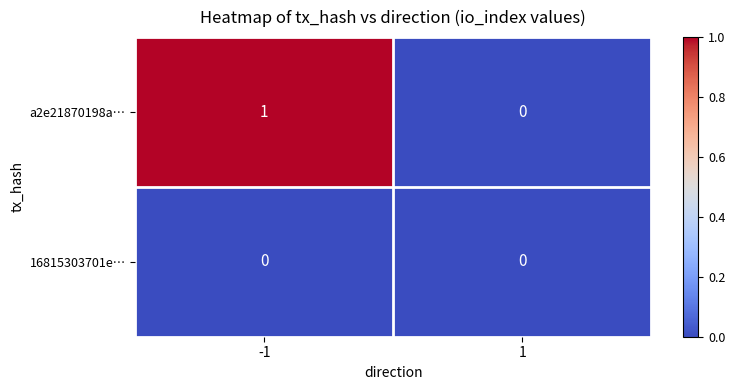

Reading right to left, what are all the values shown in this chart?

a2e21870198a…: 1=0	-1=1
16815303701e…: 1=0	-1=0